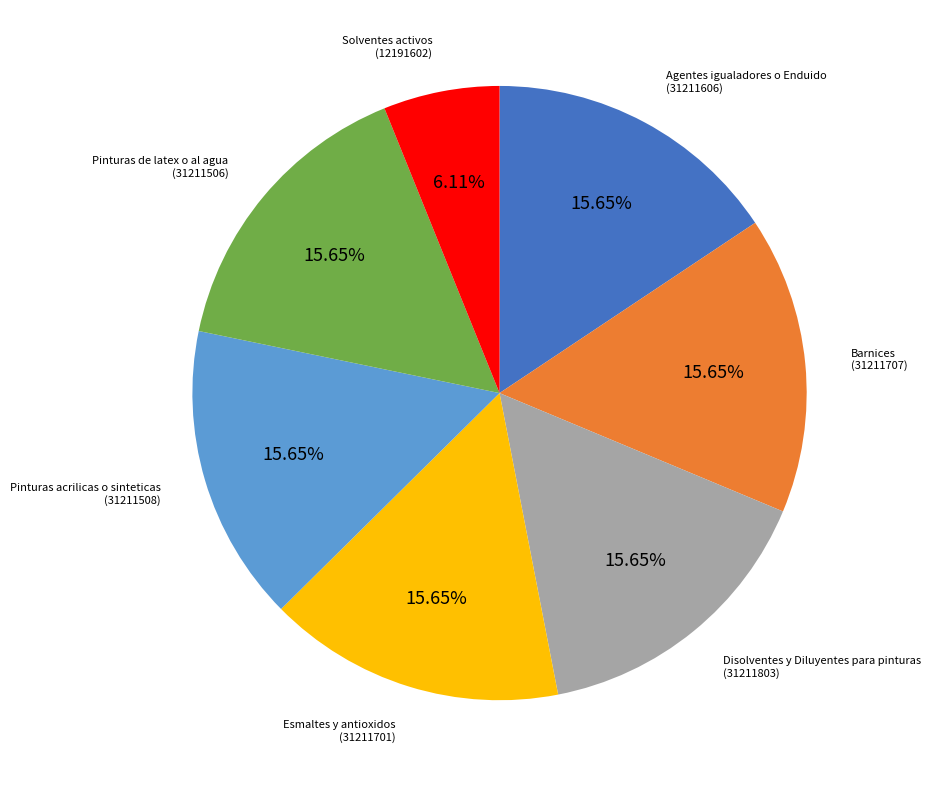

To the nearest percent, what is the difference between the largest and smallest slice percentages?

10%